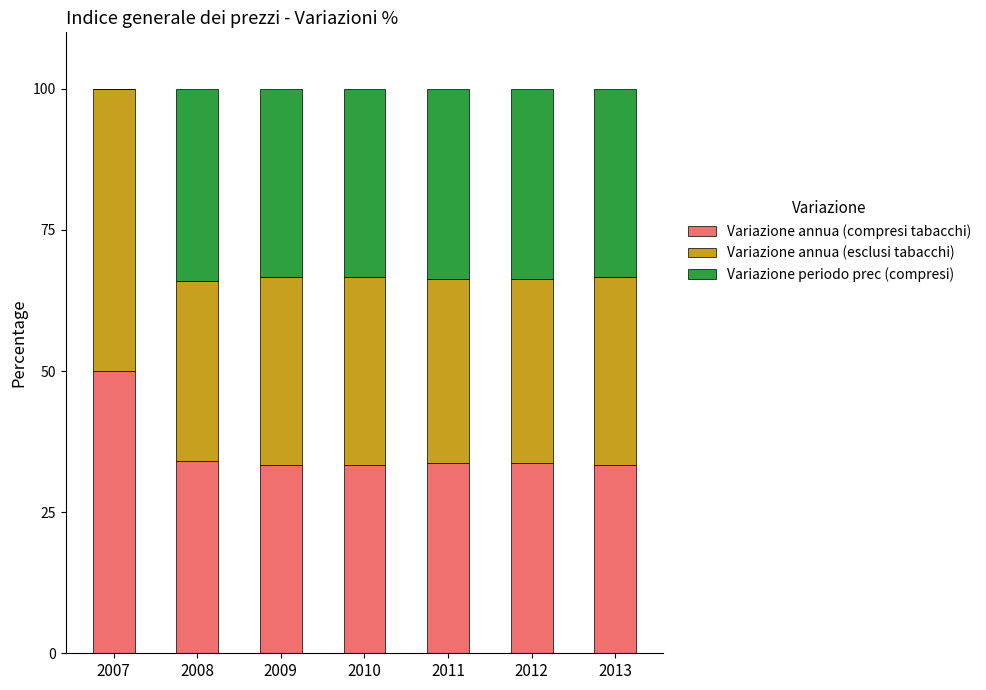

What are all the series names shown in the legend?

Variazione annua (compresi tabacchi), Variazione annua (esclusi tabacchi), Variazione periodo prec (compresi)